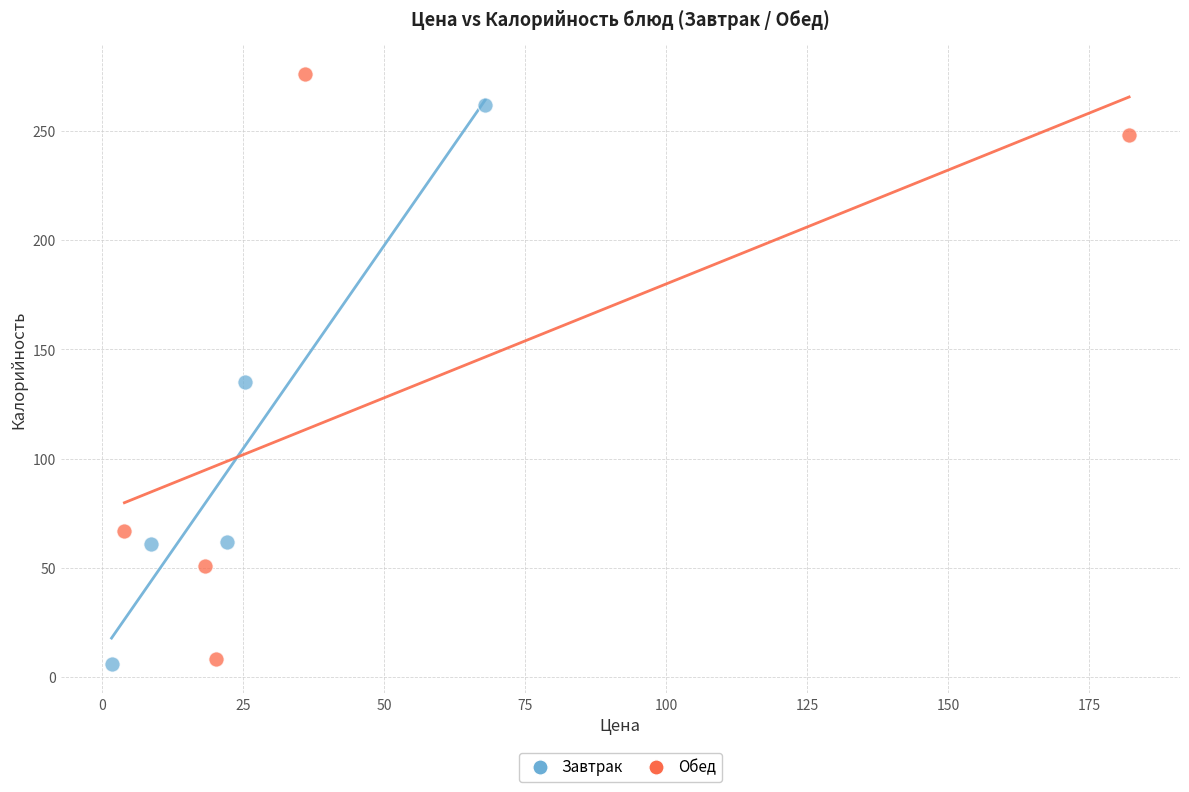

What are all the series names shown in the legend?

Завтрак, Обед